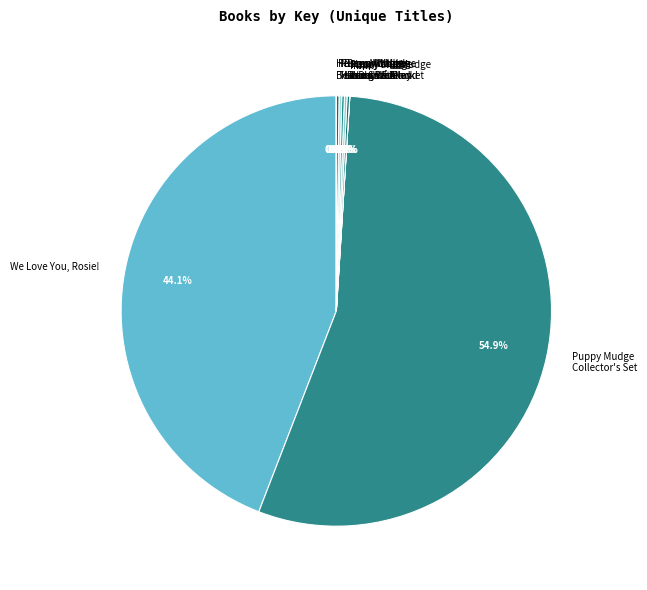

Which category has the biggest portion of the pie?

Puppy Mudge Collector's Set